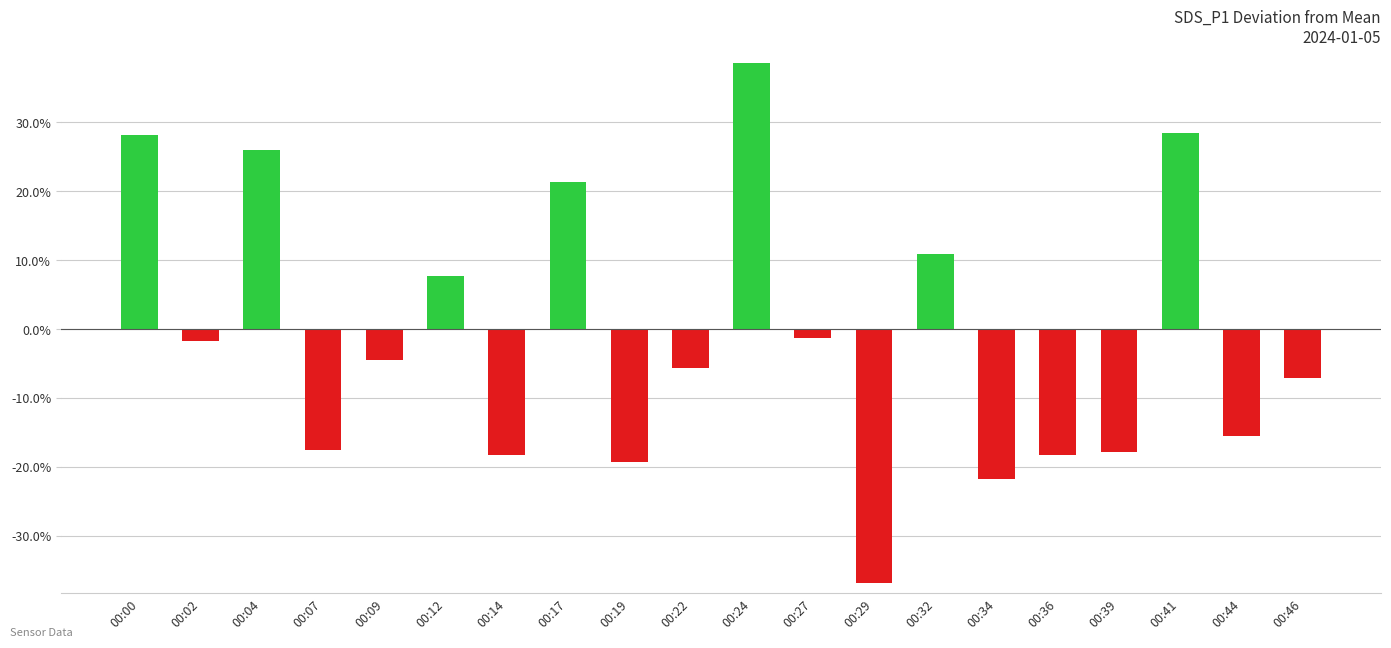

True or false: the data shows -30.8 at 00:36.

False